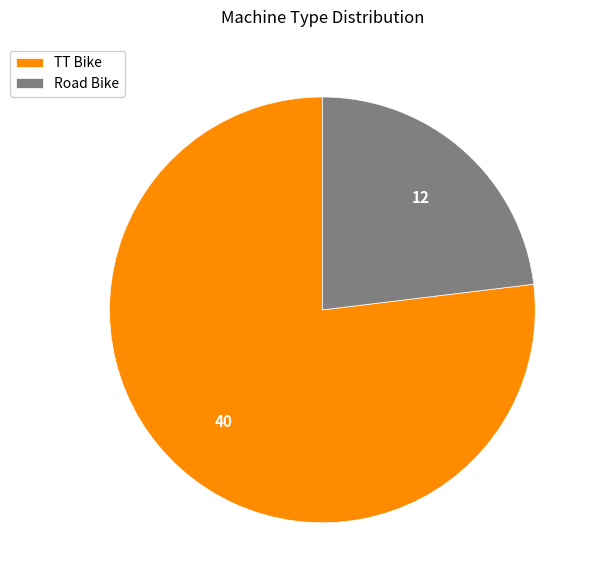

Rank the categories by value from lowest to highest.

Road Bike, TT Bike